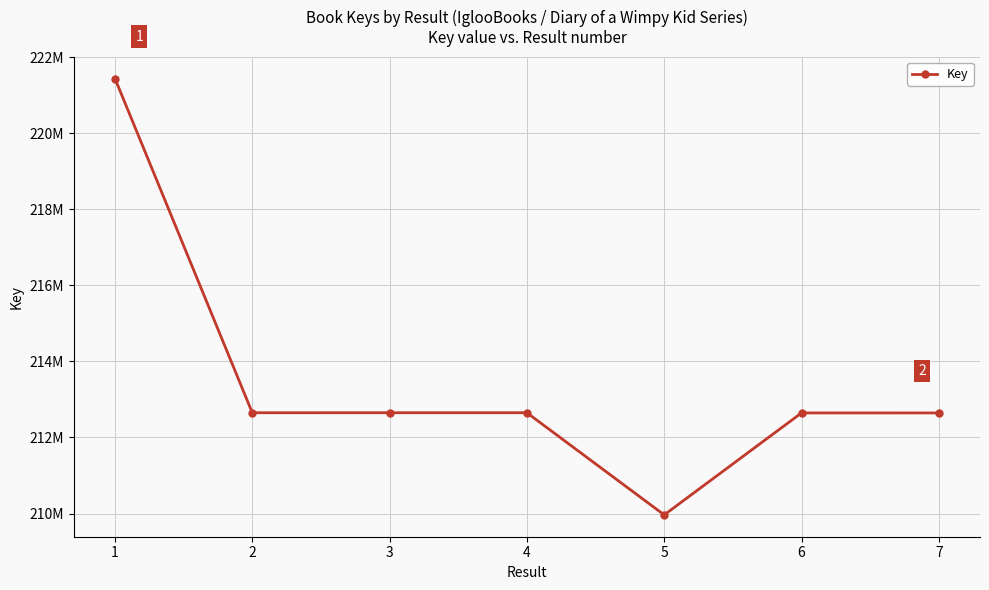

Is this an area chart (filled region under the line)?

No